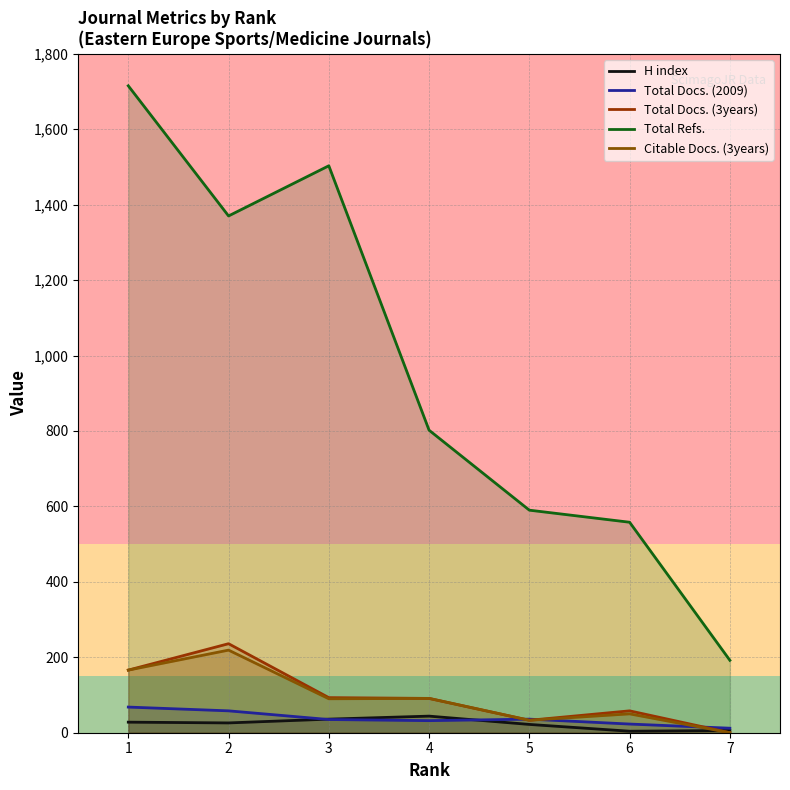

True or false: Total Docs. (2009) and Total Refs. intersect in this chart.

False